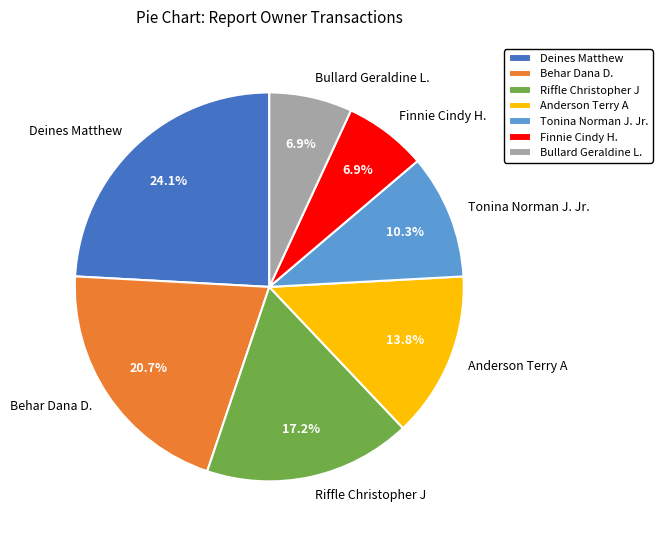

The Tonina Norman J. Jr. slice represents 3% of the pie. True or false?

False